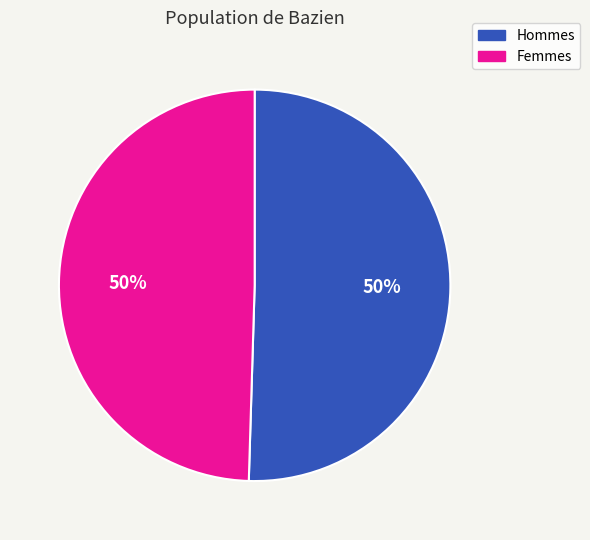

How many slices are in this pie chart?

2